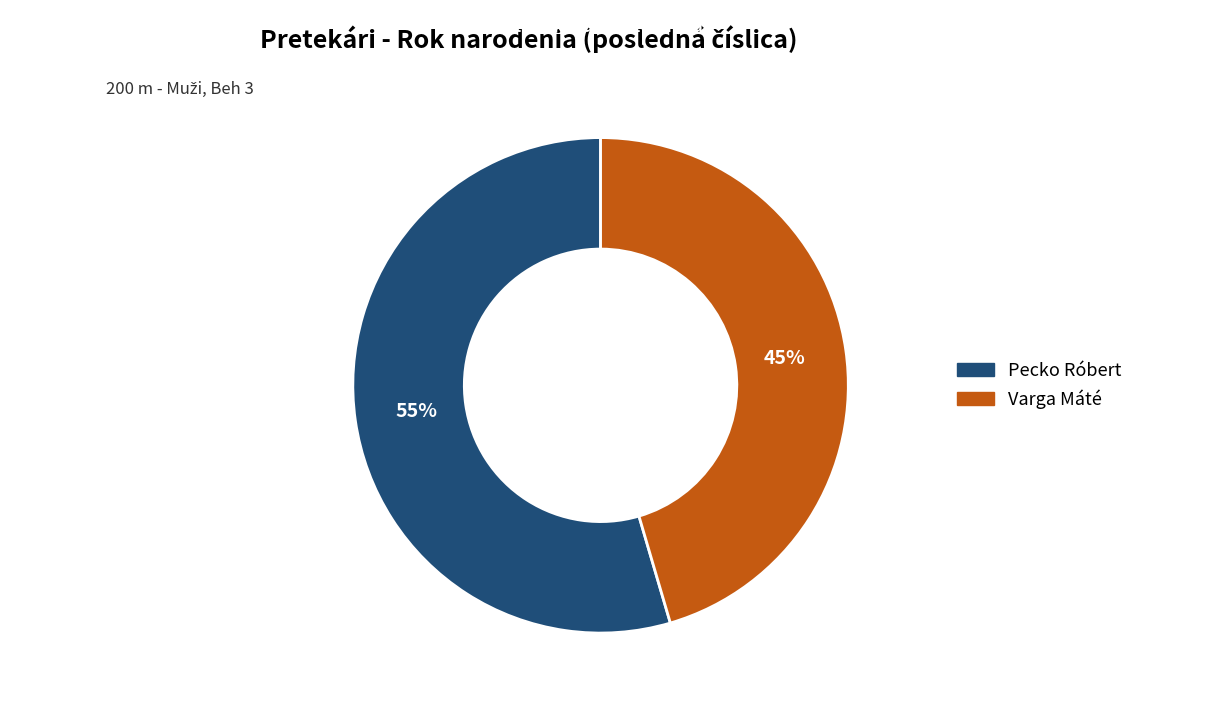

What percentage is the Pecko Róbert slice, to the nearest percent?

55%